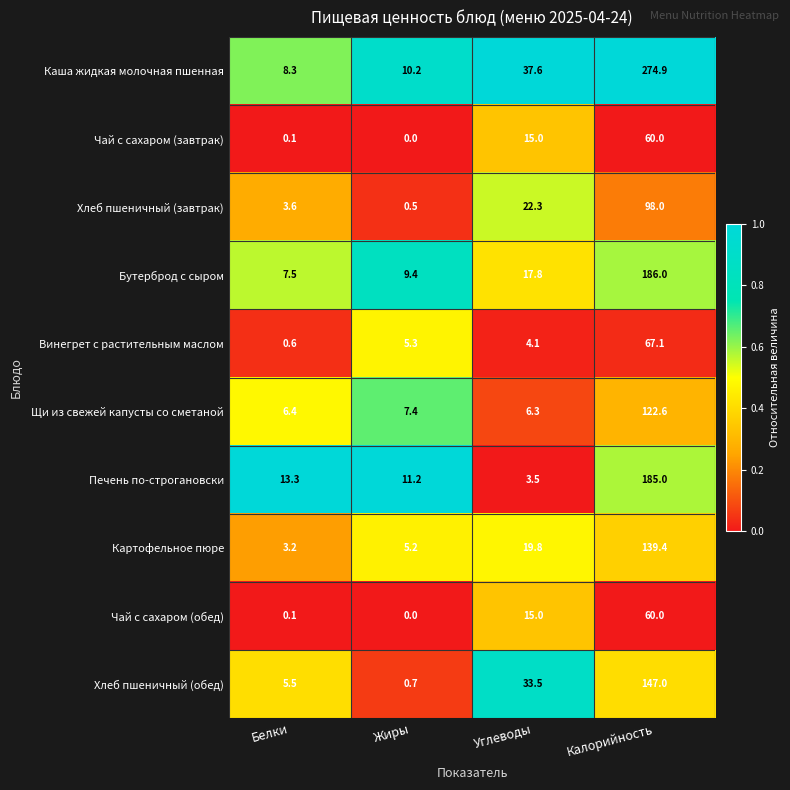

Count the number of categories in the chart.

4